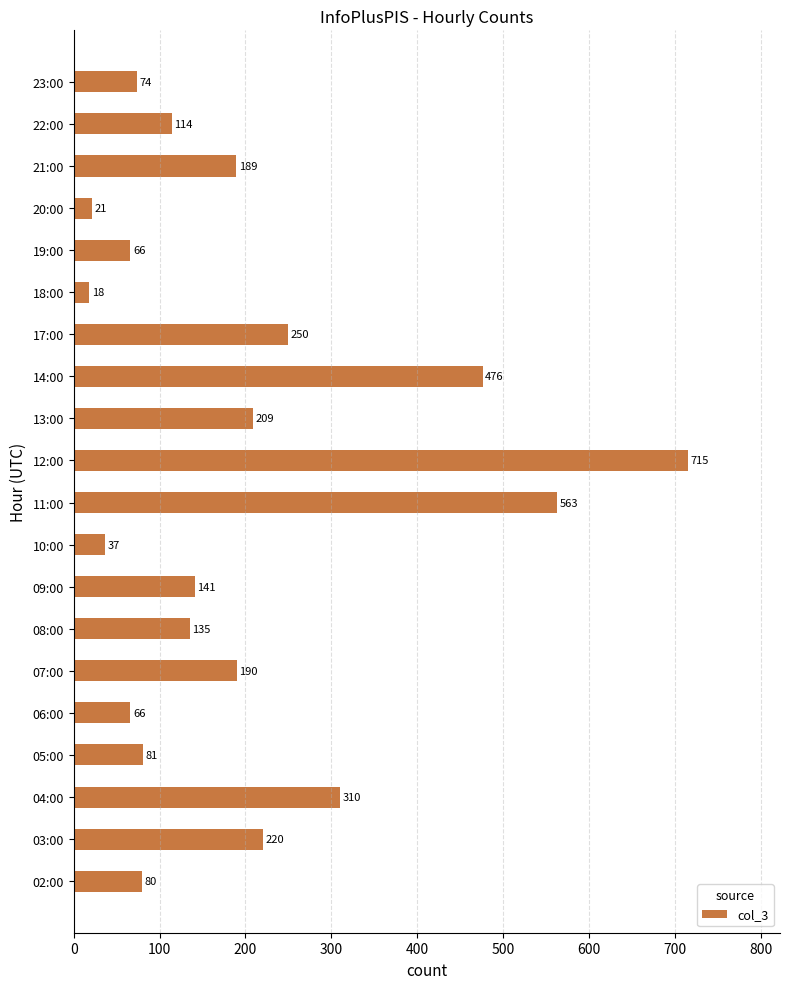

Reading bottom to top, extract all data points from this chart.

02:00=80	03:00=220	04:00=310	05:00=81	06:00=66	07:00=190	08:00=135	09:00=141	10:00=37	11:00=563	12:00=715	13:00=209	14:00=476	17:00=250	18:00=18	19:00=66	20:00=21	21:00=189	22:00=114	23:00=74